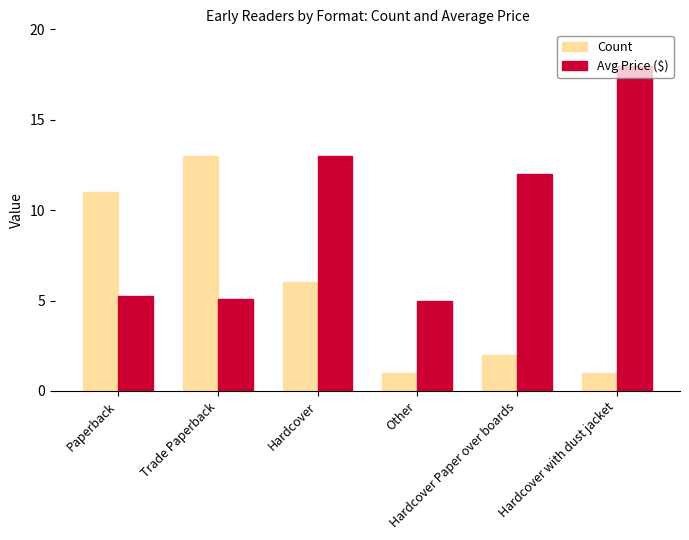

Reading left to right, list all the values displayed in this chart.

Count: Paperback=11.0	Trade Paperback=13.0	Hardcover=6.0	Other=1.0	Hardcover Paper over boards=2.0	Hardcover with dust jacket=1.0
Avg Price ($): Paperback=5.3	Trade Paperback=5.1	Hardcover=13.0	Other=5.0	Hardcover Paper over boards=12.0	Hardcover with dust jacket=18.0